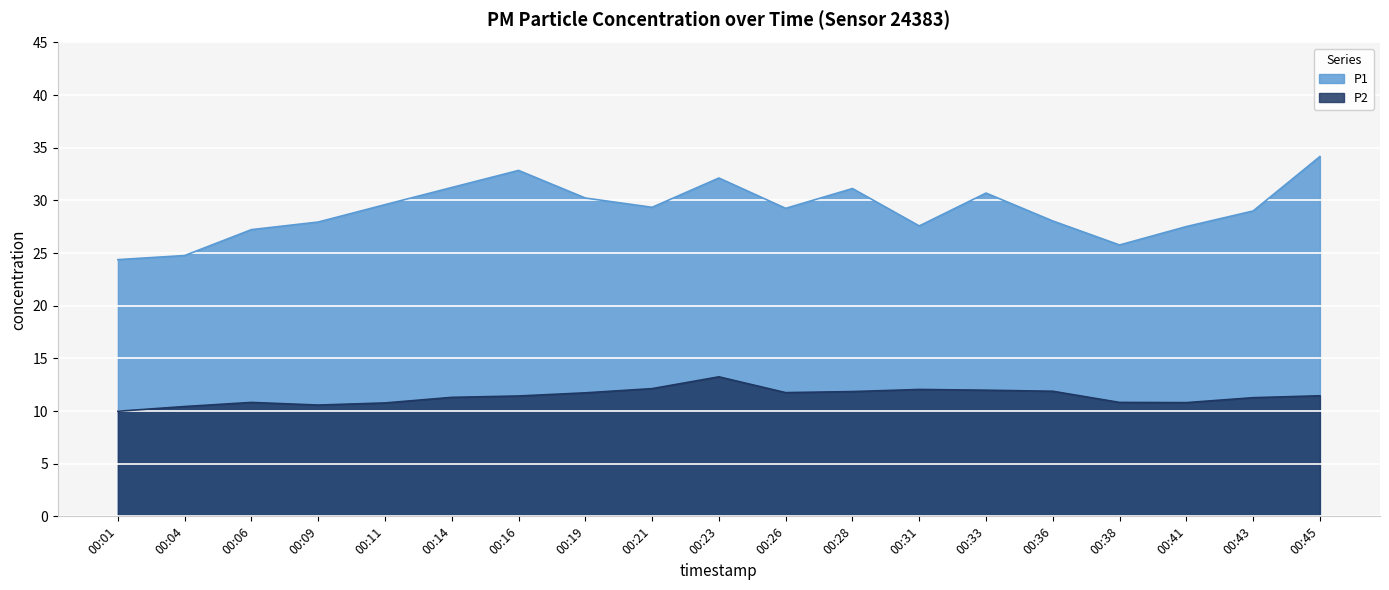

In P2, how many points are lower than both neighbors (excluding endpoints)?

3